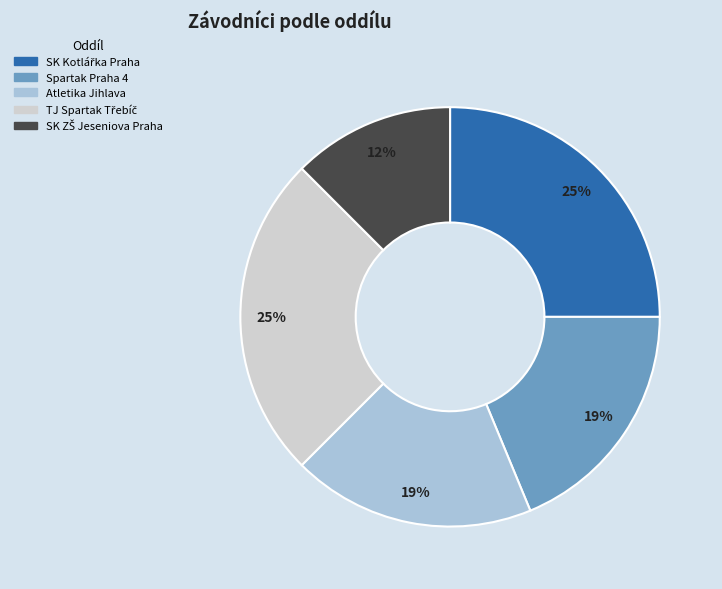

To the nearest percent, what is the average slice percentage?

20%